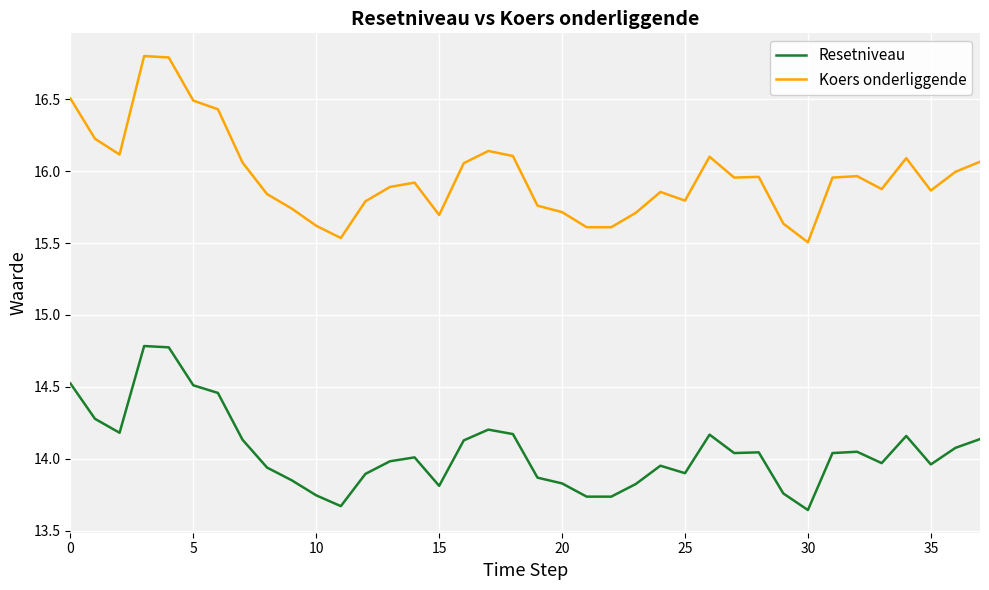

What is the maximum value for Koers onderliggende?

16.8